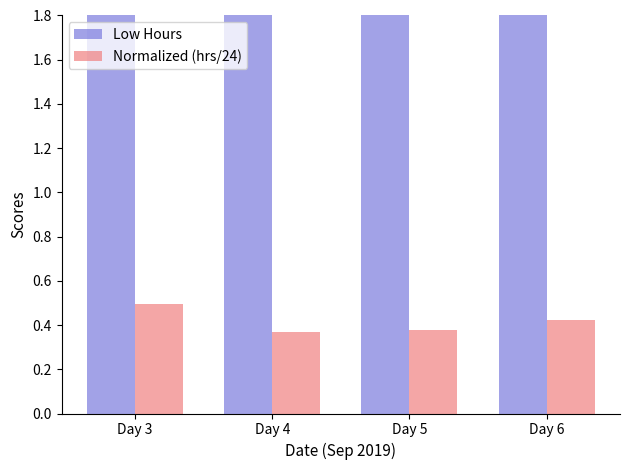

At how many categories does at least one series exceed 2?

4